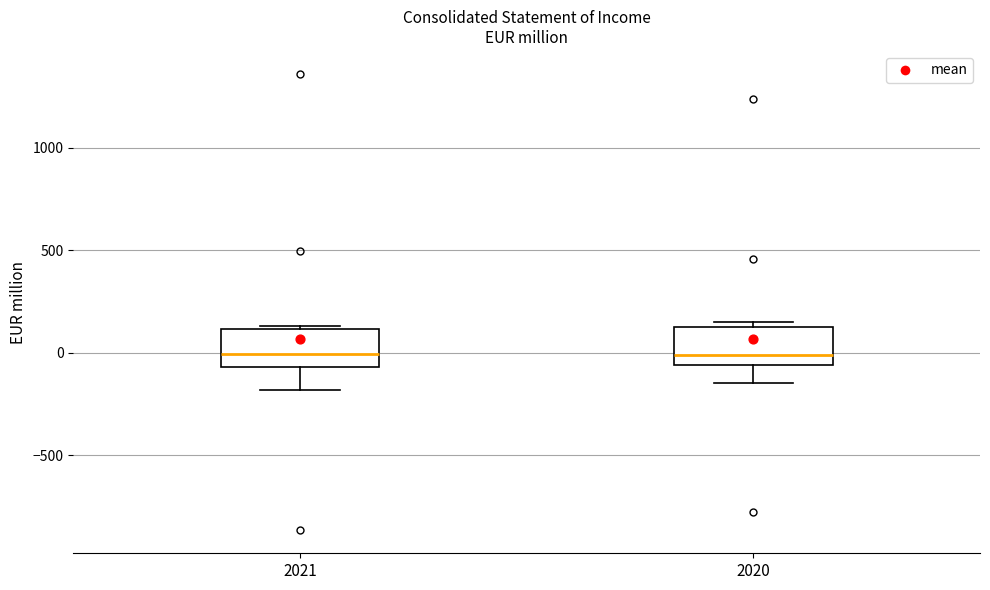

Reading left to right, read every box against the y-axis: the position of its median line, the range the box covers, and the ends of its whiskers. The values are not printed on the chart, so give them approximately, as read against the axis.

2021: median 0, box -50 to 100, whiskers -200 to 150
2020: median 0, box -50 to 100, whiskers -150 to 150